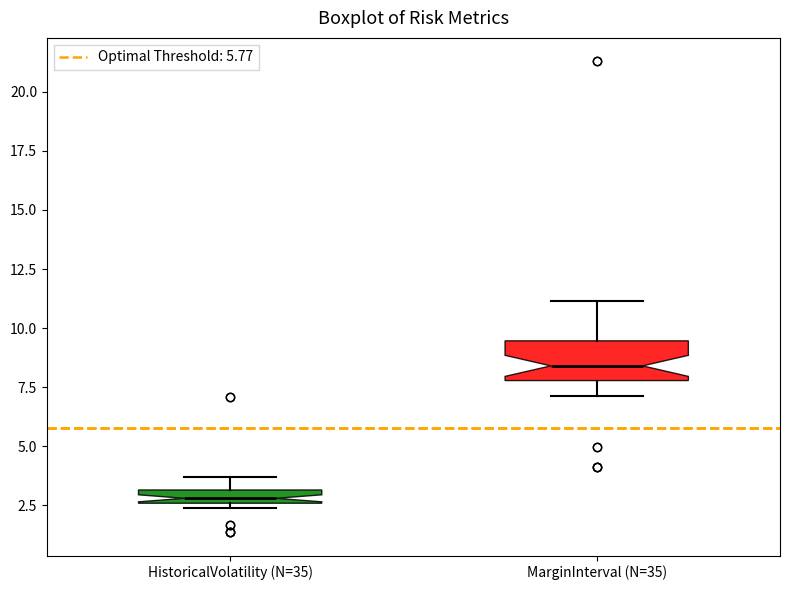

Where does the upper whisker of the box for HistoricalVolatility (N=35) end on the y-axis? The values are not printed on the chart, so give them approximately, as read against the axis.

3.5